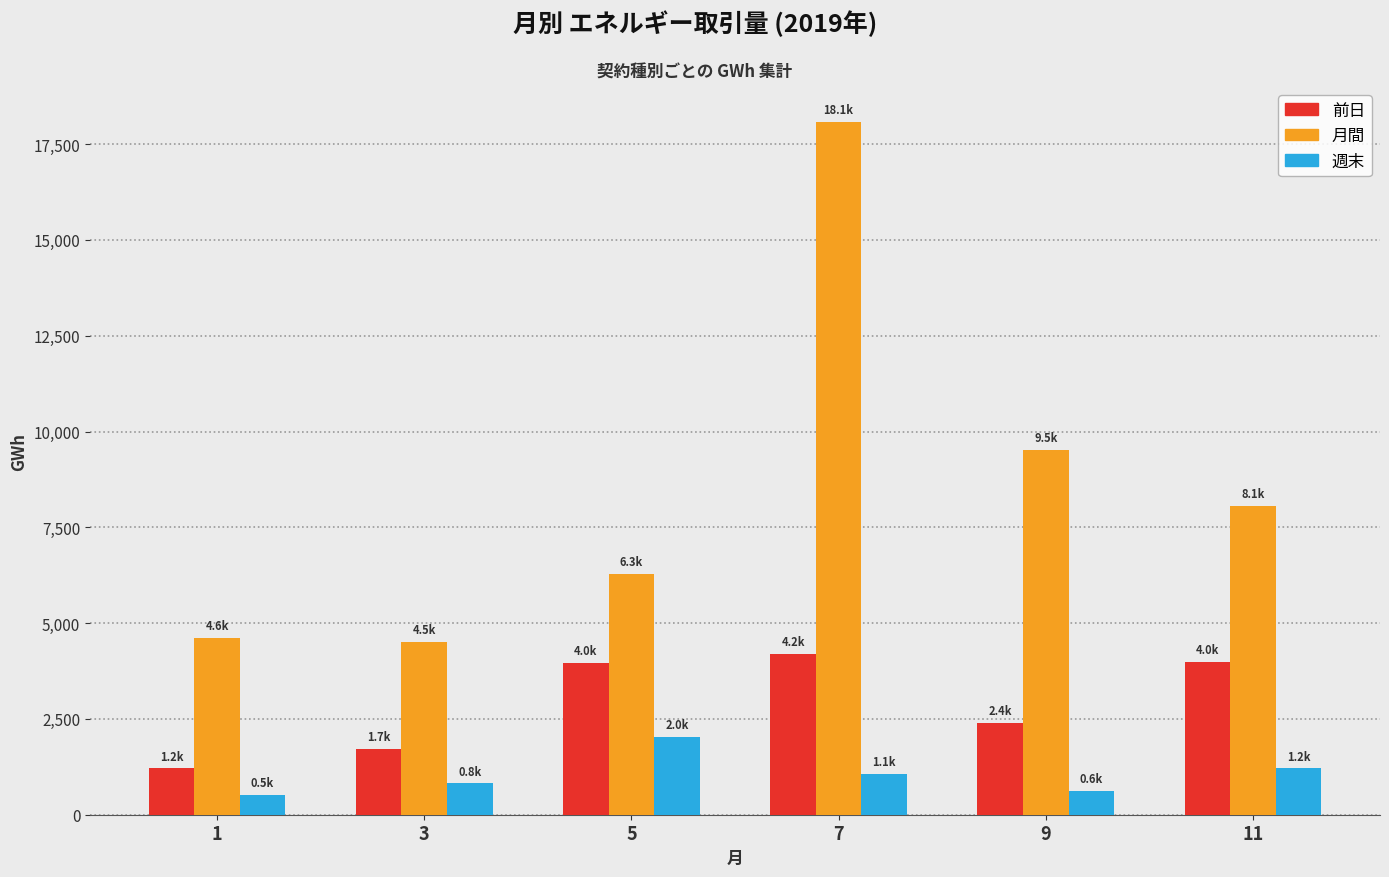

What is the difference between the second highest and minimum values in the 前日 series?

2782.1